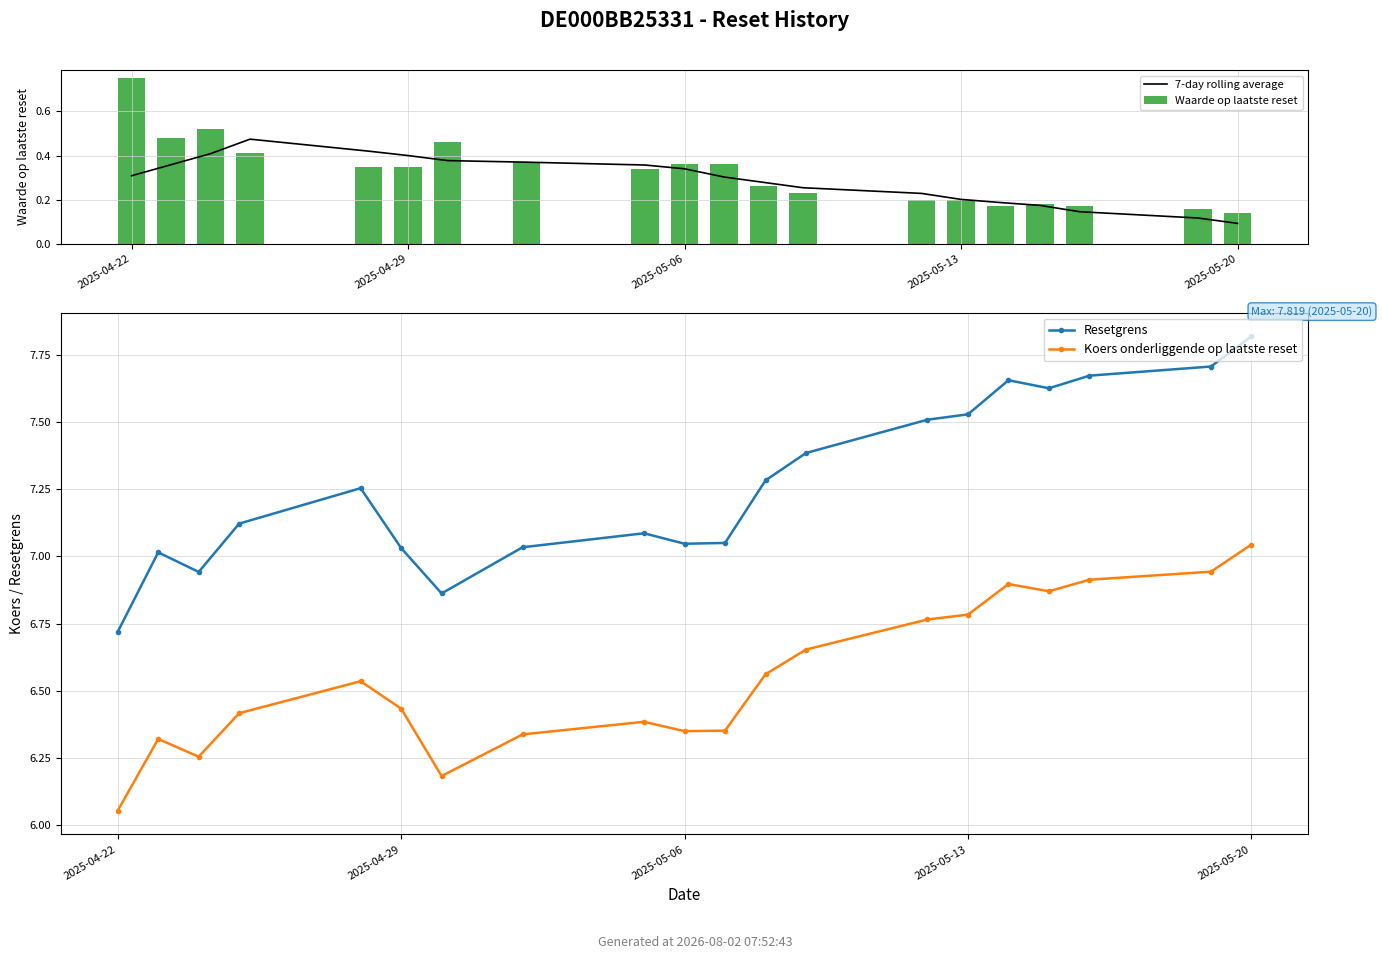

Reading left to right, transcribe all the data shown in this chart.

7-day rolling average: 0.3	0.4	0.4	0.5	0.4	0.4	0.4	0.4	0.4	0.3	0.3	0.3	0.3	0.2	0.2	0.2	0.2	0.1	0.1	0.1
Waarde op laatste reset: 0.8	0.5	0.5	0.4	0.3	0.3	0.5	0.4	0.3	0.4	0.4	0.3	0.2	0.2	0.2	0.2	0.2	0.2	0.2	0.1
Resetgrens: 6.7	7.0	6.9	7.1	7.3	7.0	6.9	7.0	7.1	7.0	7.0	7.3	7.4	7.5	7.5	7.7	7.6	7.7	7.7	7.8
Koers onderliggende op laatste reset: 6.1	6.3	6.3	6.4	6.5	6.4	6.2	6.3	6.4	6.3	6.4	6.6	6.7	6.8	6.8	6.9	6.9	6.9	6.9	7.0